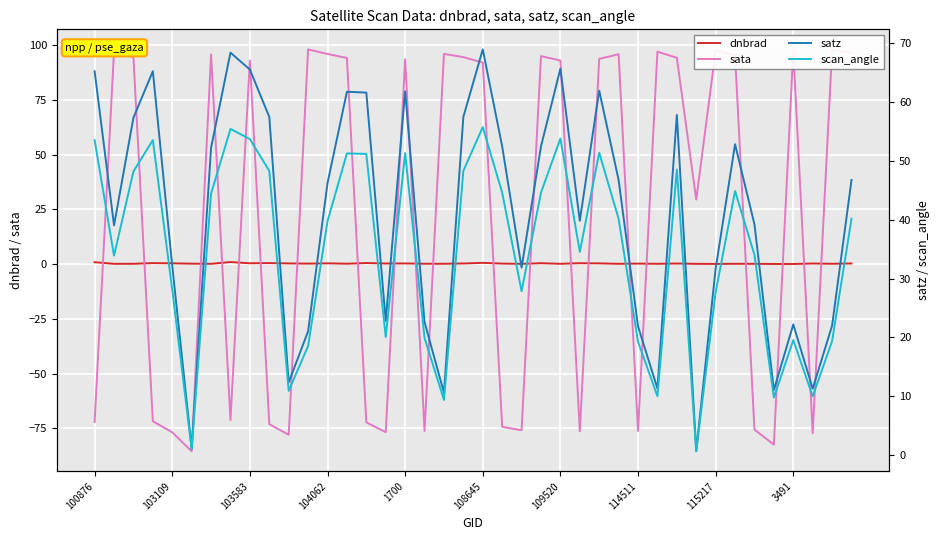

Rank the series by their maximum value, from lowest to highest.

dnbrad, scan_angle, satz, sata